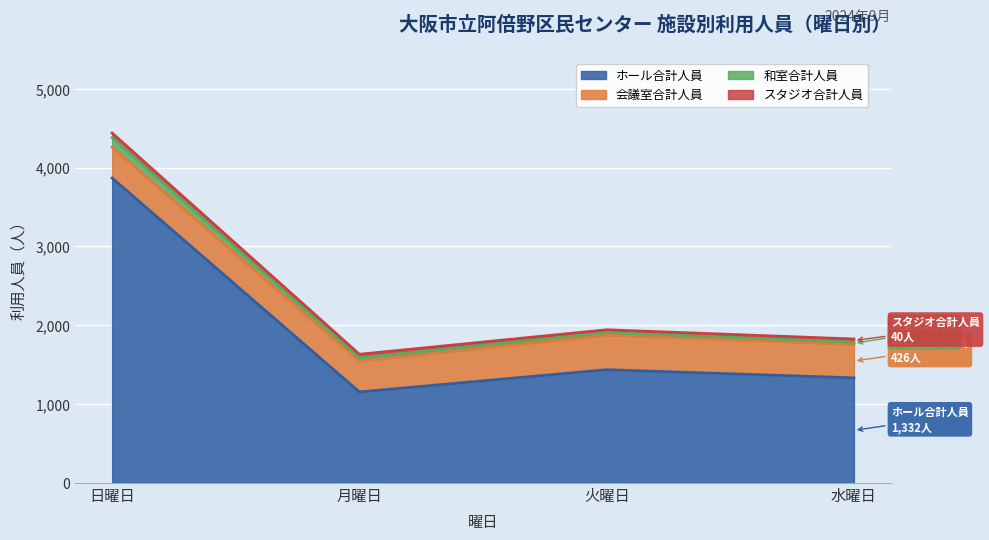

What is the value of the スタジオ合計人員 point at the 3rd from the left?

33